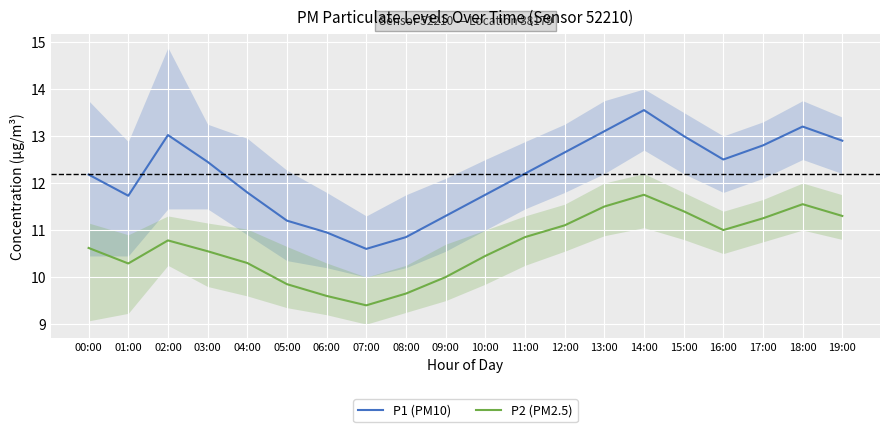

True or false: P2 (PM2.5) and P1 (PM10) cross at least once.

False